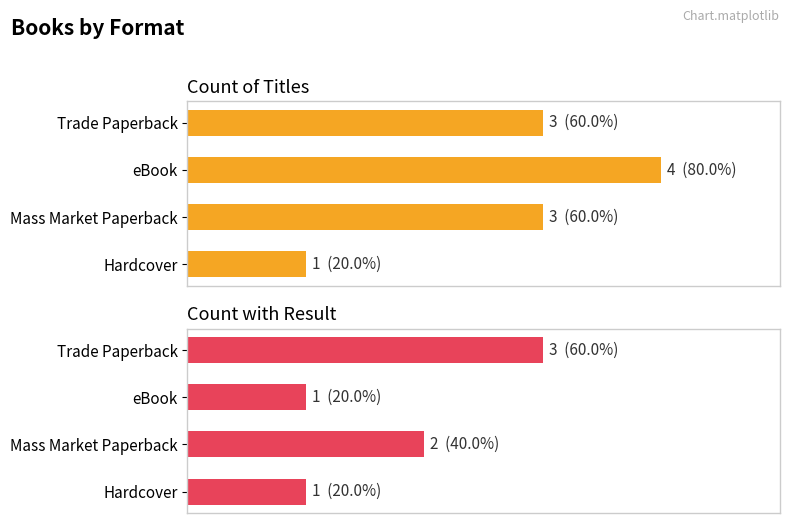

At Mass Market Paperback, list the series in order from smallest to largest.

Count with Result, Count of Titles